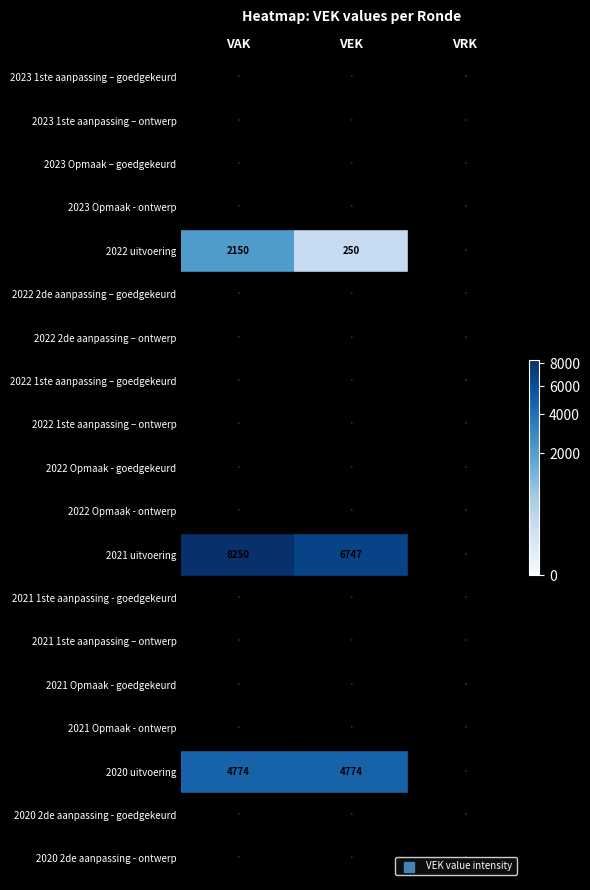

Is it true that 2022 uitvoering equals 363 at VEK?

False